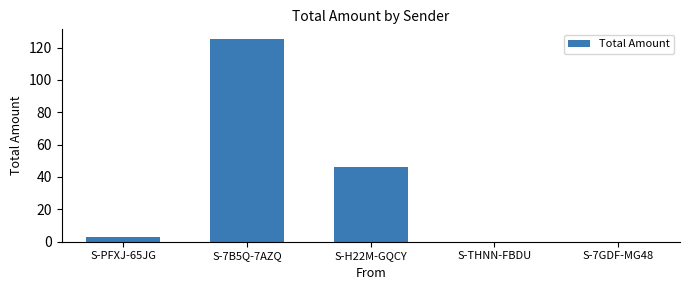

What is the greatest value displayed?

125.0